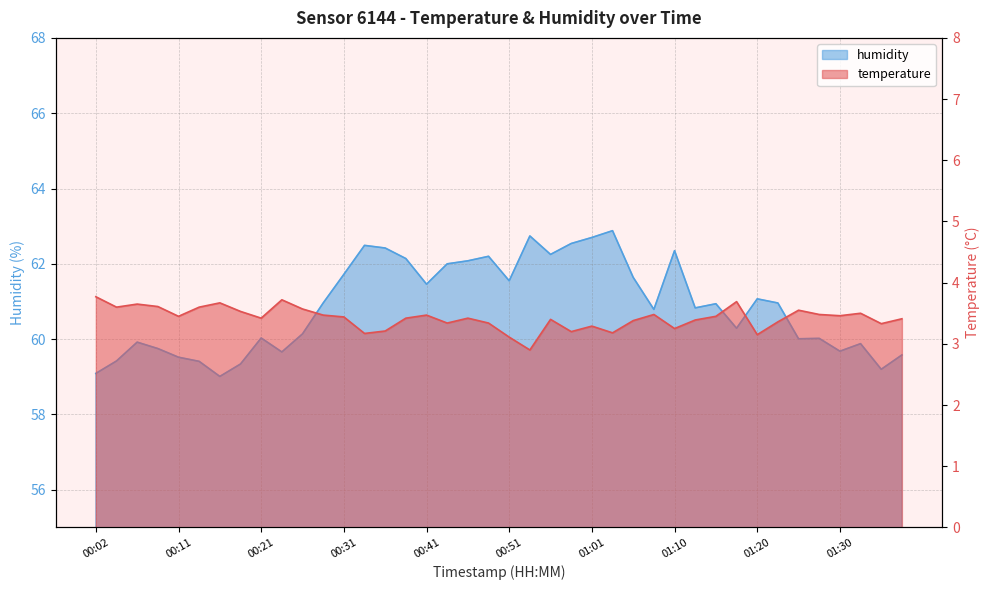

What is the smallest value displayed?

2.9